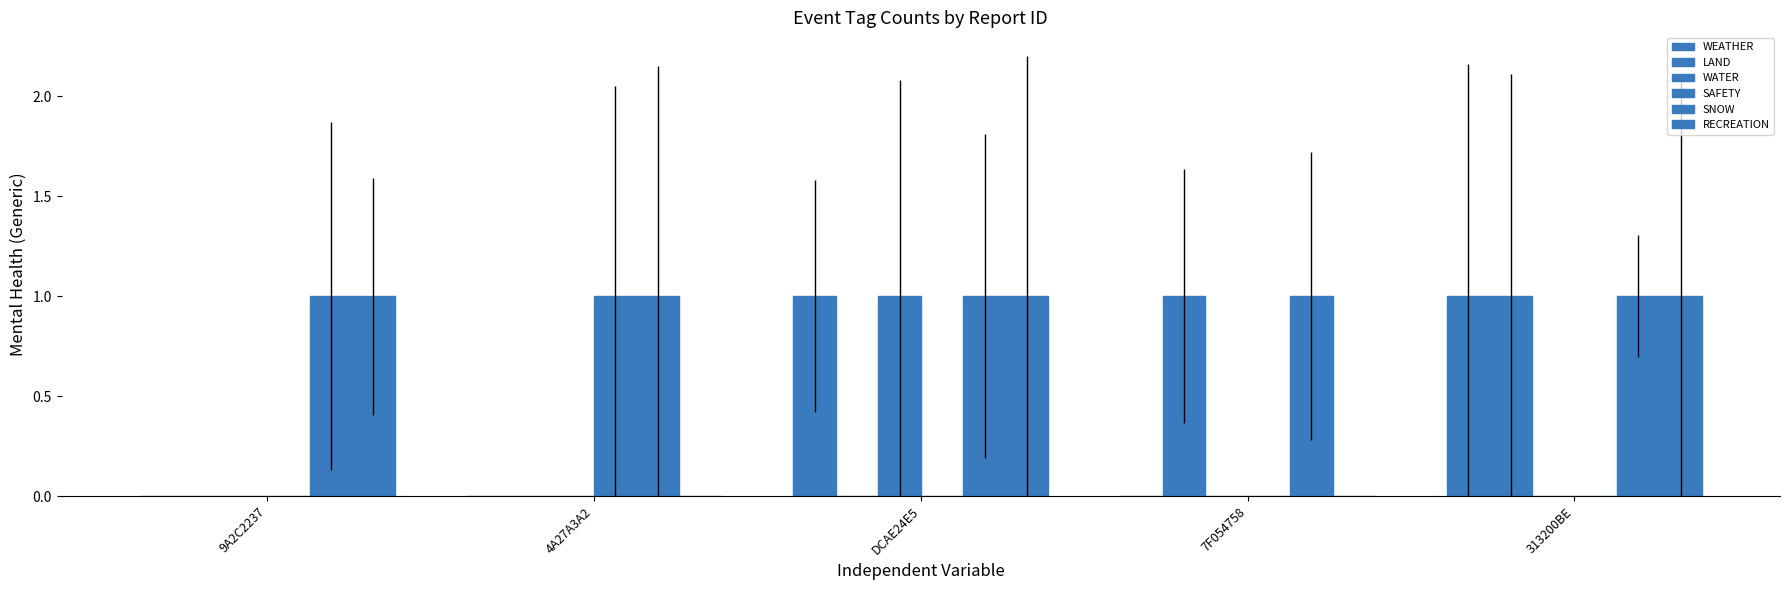

What is the difference between the highest and lowest values at DCAE24E5?

1